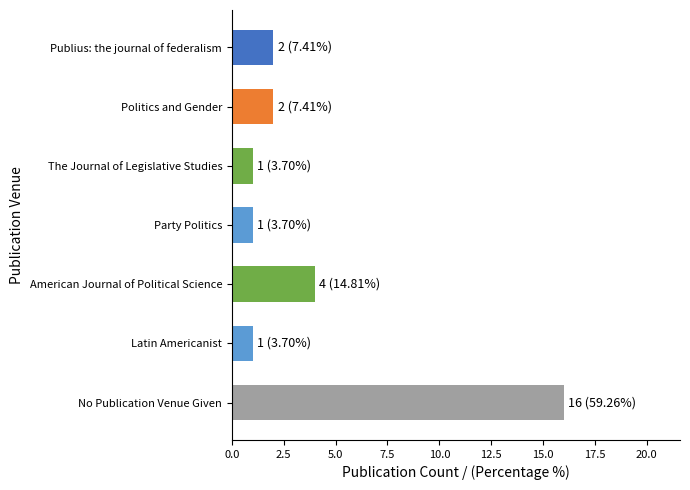

What is the average value?

4